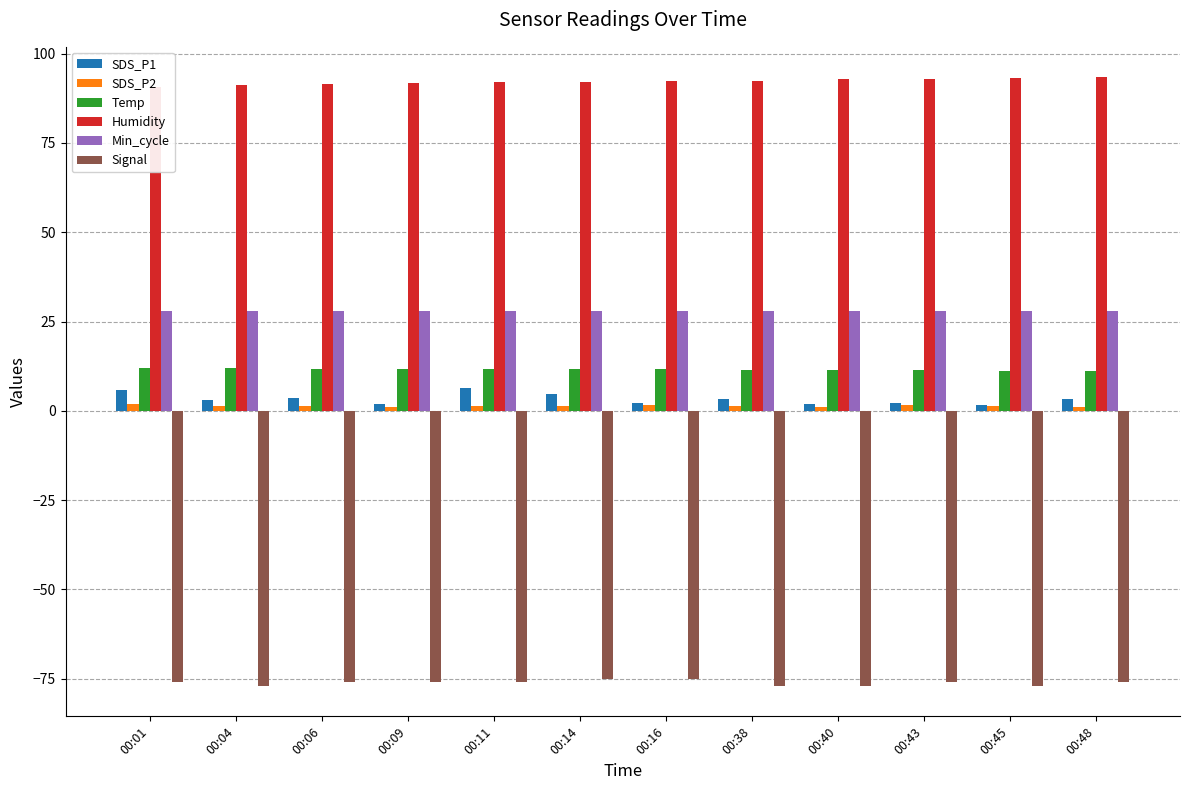

Reading left to right, extract all data points from this chart.

SDS_P1: 5.9	3.1	3.7	1.9	6.4	4.8	2.1	3.3	1.8	2.2	1.6	3.4
SDS_P2: 1.9	1.4	1.4	1.2	1.4	1.5	1.6	1.5	1.1	1.6	1.3	1.2
Temp: 12.0	11.9	11.8	11.7	11.7	11.6	11.6	11.5	11.4	11.4	11.3	11.2
Humidity: 90.8	91.3	91.5	91.9	92.0	92.1	92.3	92.4	92.8	92.9	93.1	93.4
Min_cycle: 28.0	28.0	28.0	28.0	28.0	28.0	28.0	28.0	28.0	28.0	28.0	28.0
Signal: -76.0	-77.0	-76.0	-76.0	-76.0	-75.0	-75.0	-77.0	-77.0	-76.0	-77.0	-76.0